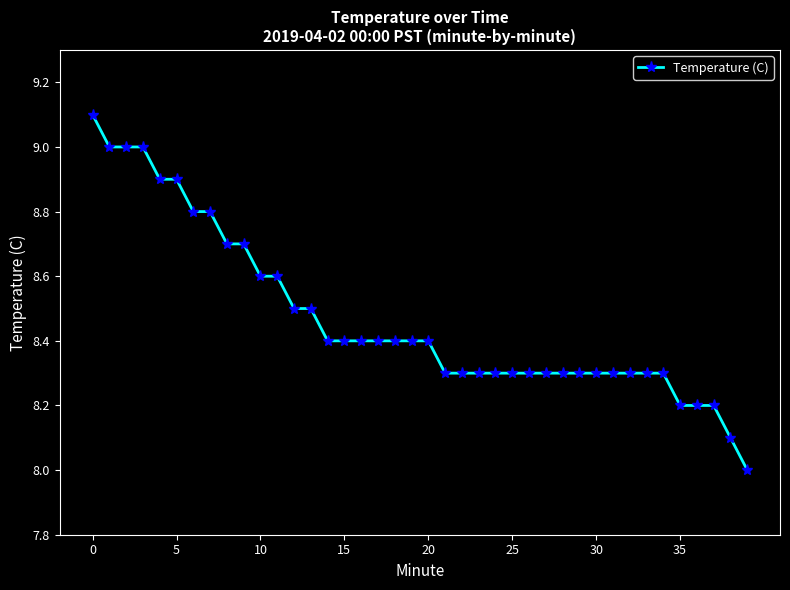

What is the value of the 23rd point from the left?

8.3